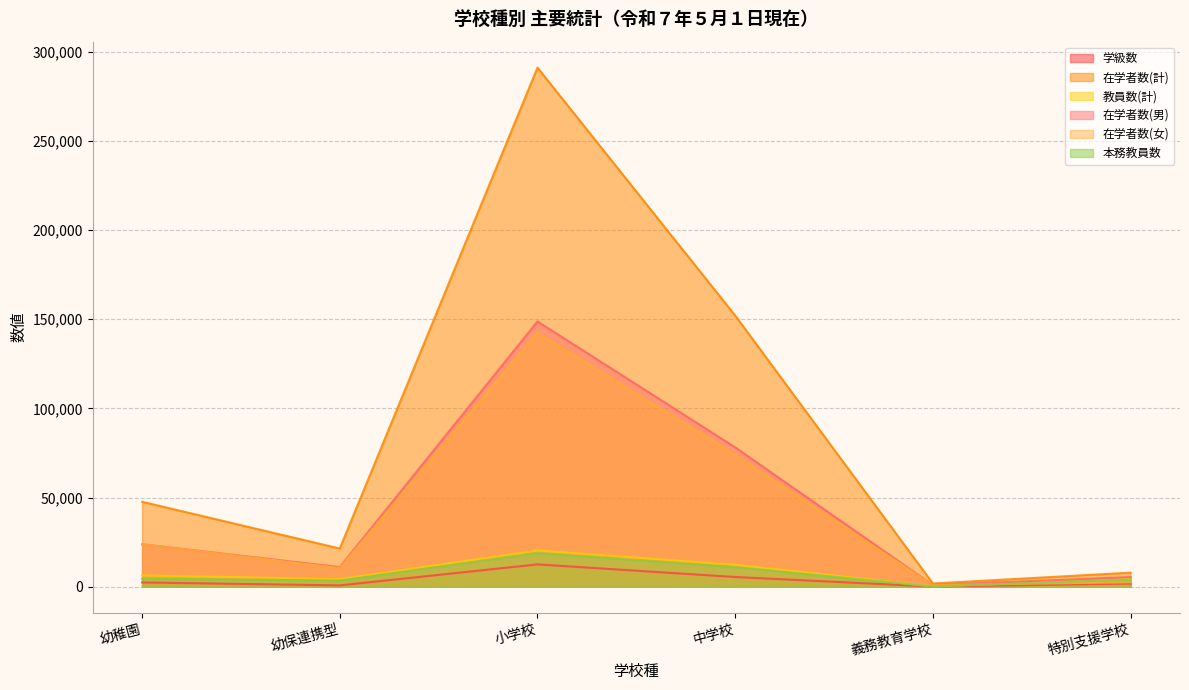

What is the difference between the second highest and minimum values in the 在学者数(女) series?

73065